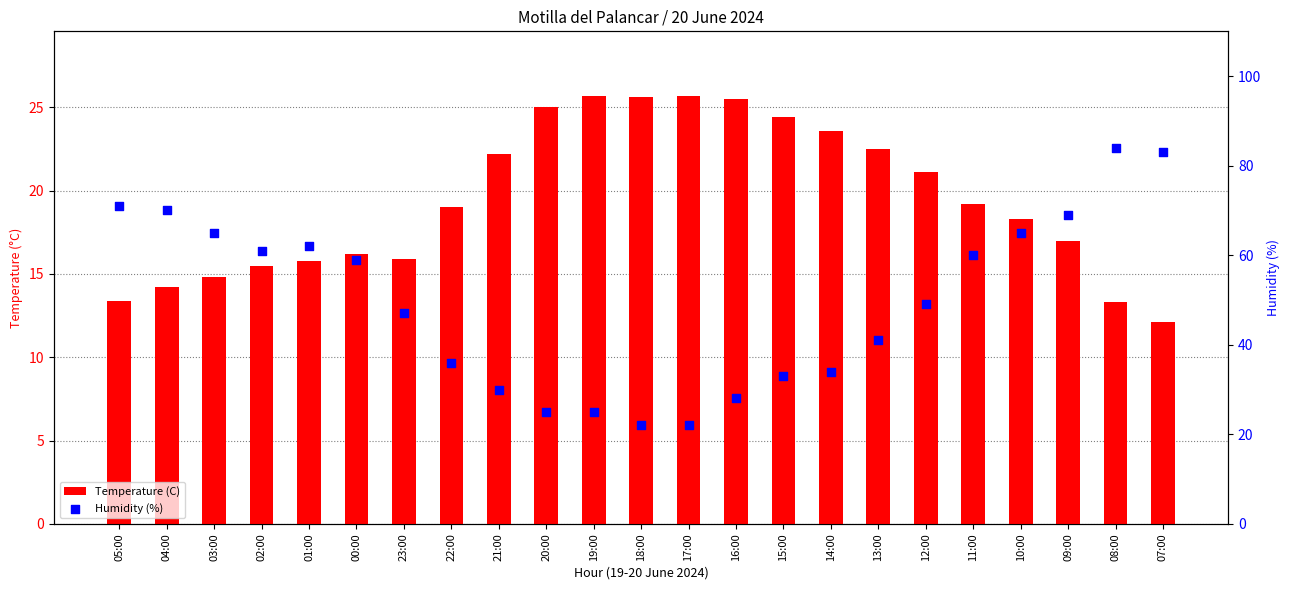

Which series reaches the minimum Y coordinate?

Temperature (C)